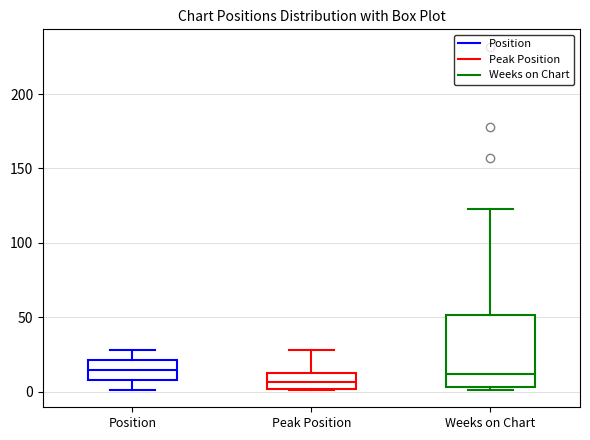

Where is the upper edge of the box for Weeks on Chart on the y-axis? The values are not printed on the chart, so give them approximately, as read against the axis.

50